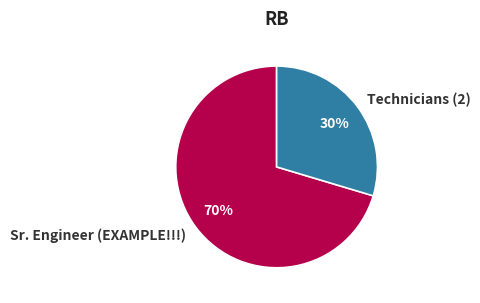

Is the sum of Technicians (2) and Sr. Engineer (EXAMPLE!!!) greater than half?

Yes